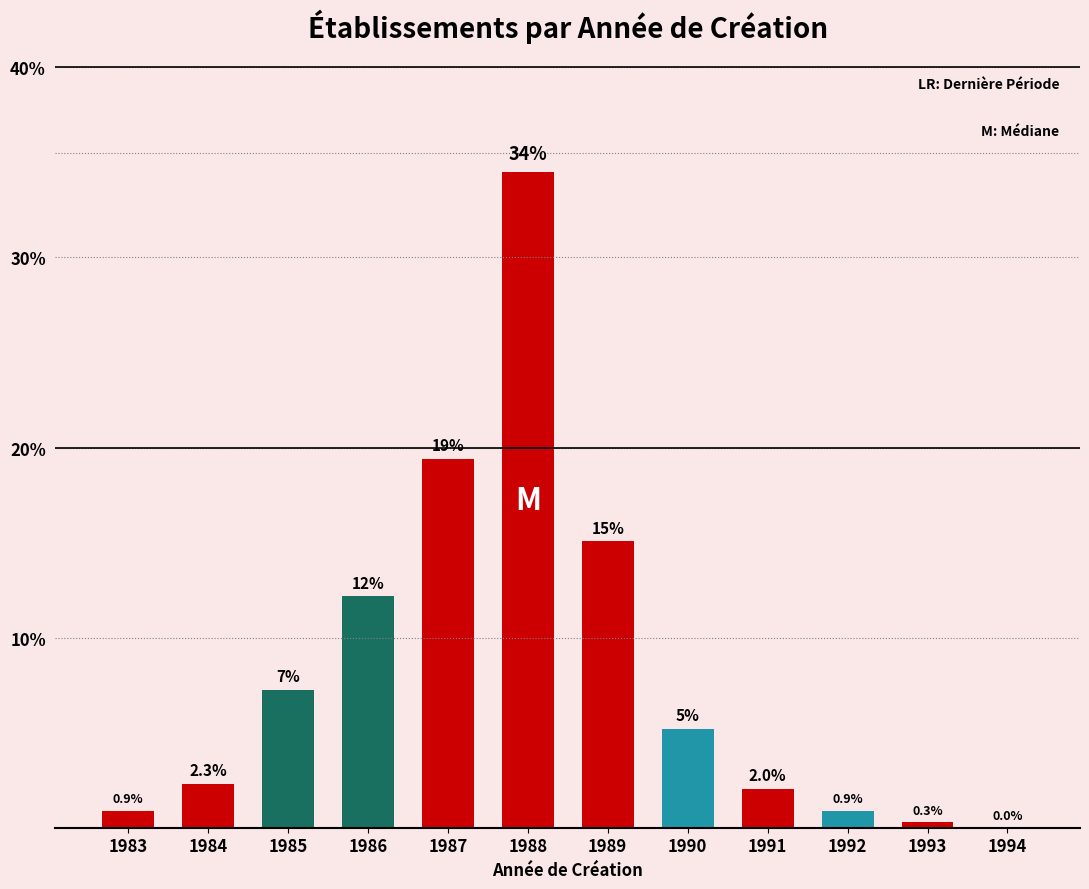

The chart shows a value of 2.3 at 1984. True or false?

True